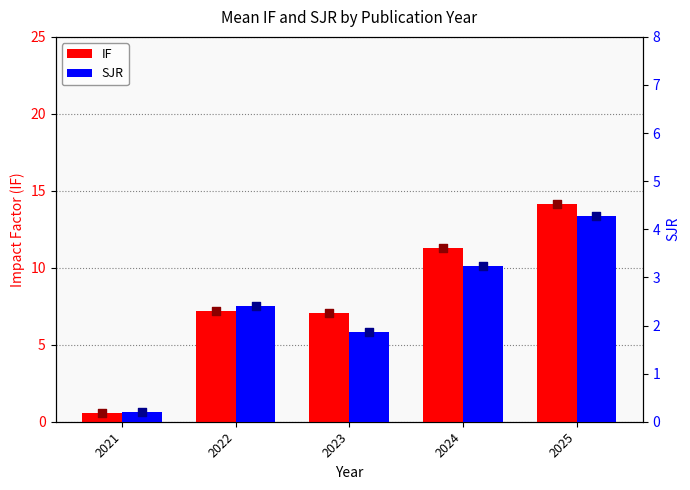

What is the total value across all series at 2025?

18.4